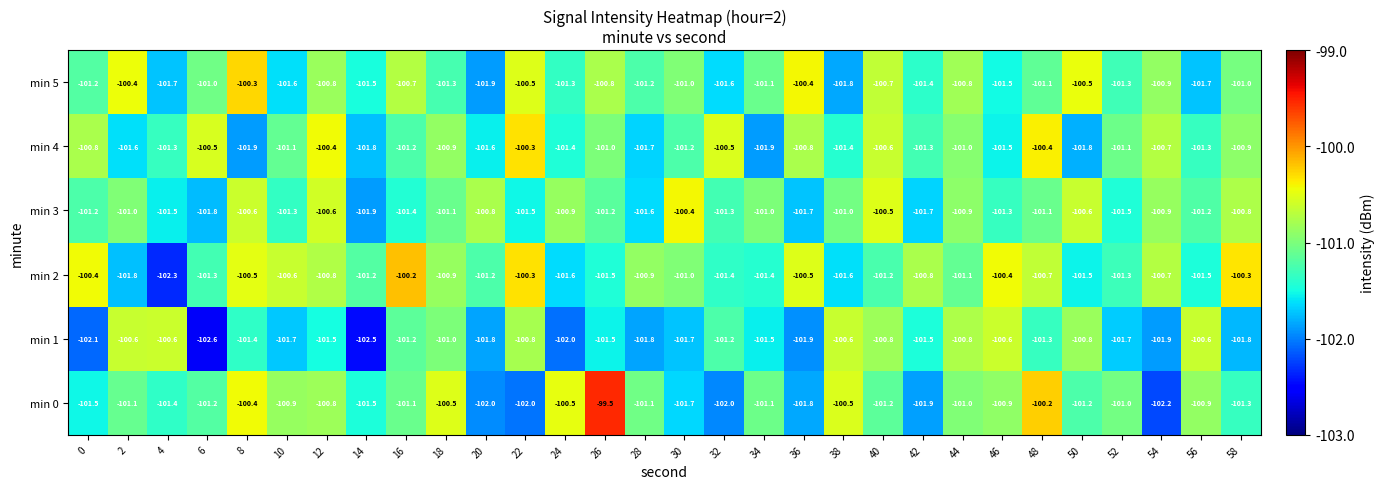

Rank the series at 10 from highest to lowest value.

min 2, min 0, min 4, min 3, min 5, min 1